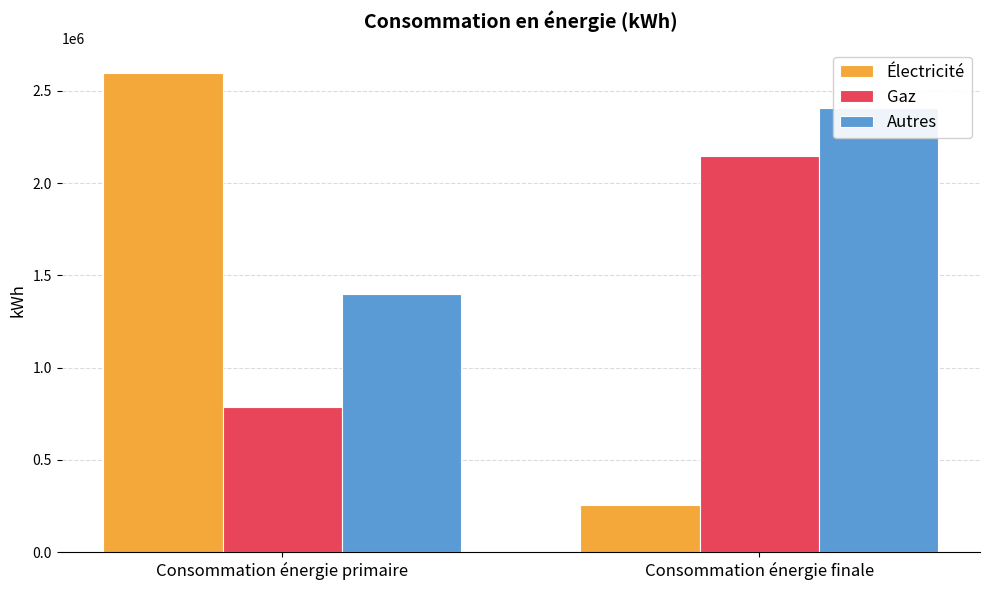

Rank the series at Consommation énergie primaire from highest to lowest value.

Électricité, Autres, Gaz